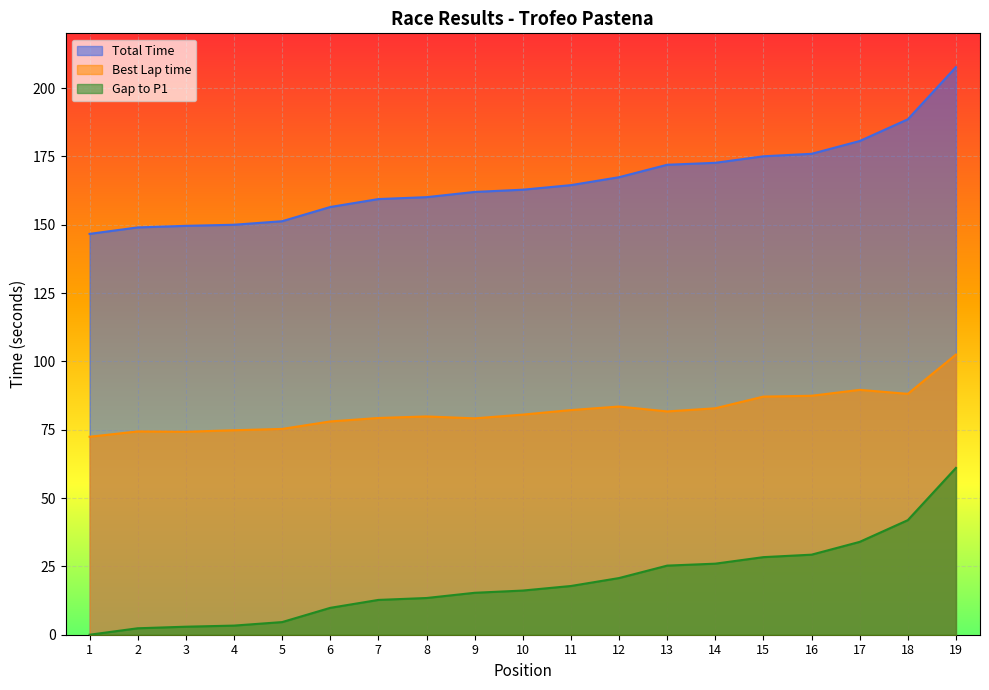

Which series has the largest range (max minus min)?

Gap to P1